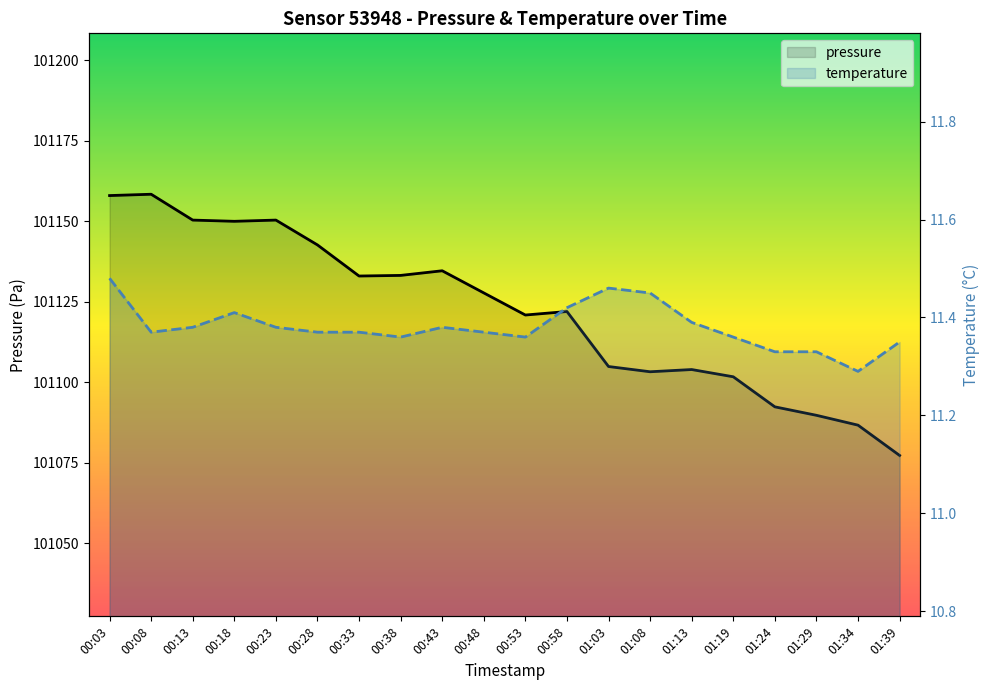

Which series has the largest total across all categories?

pressure